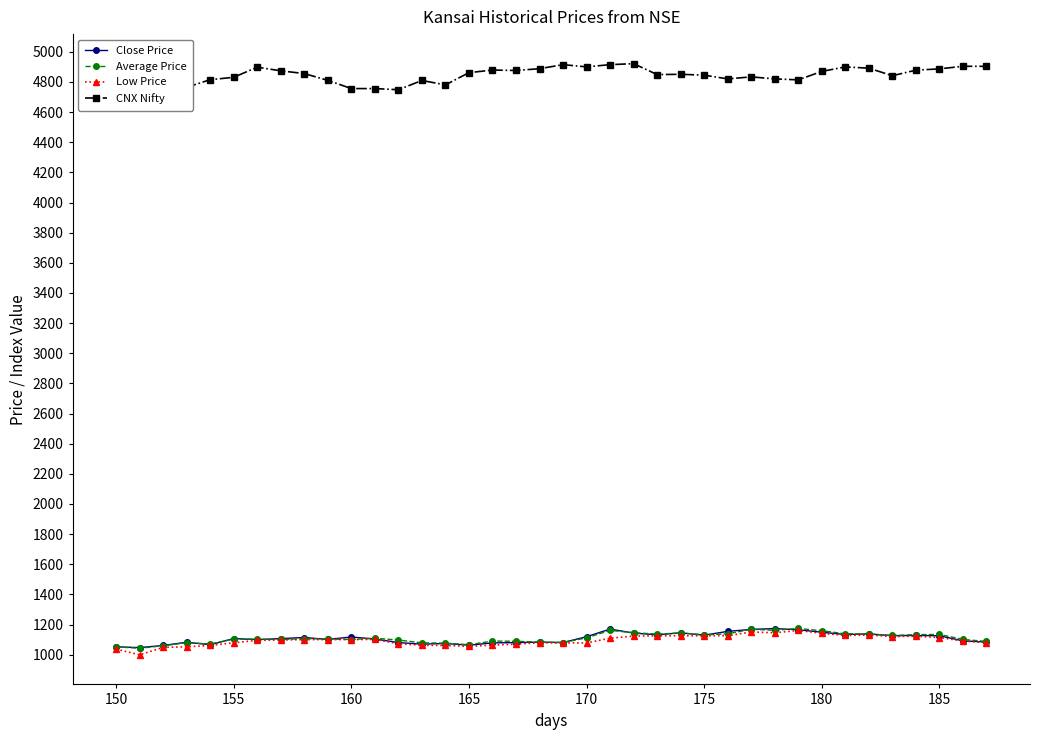

What is the minimum value shown in the chart?

998.7